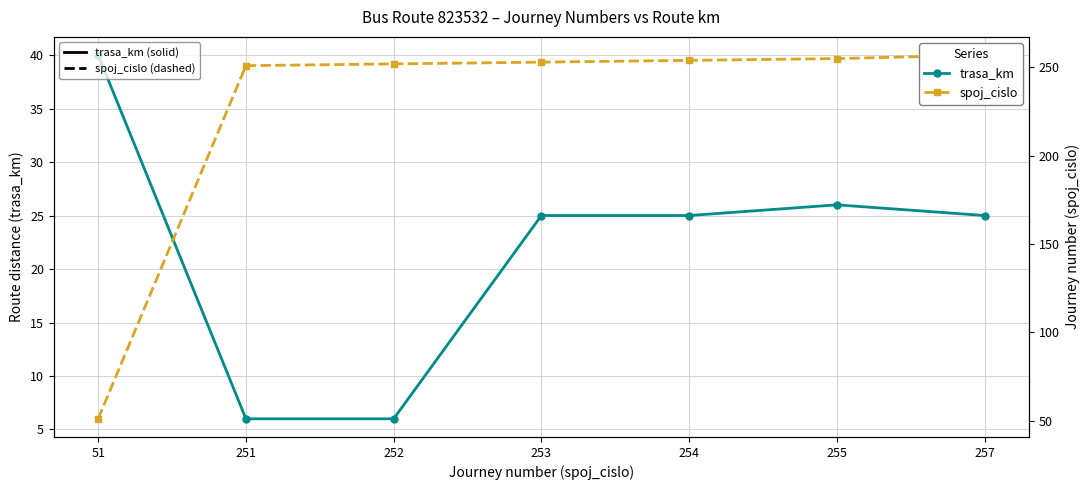

What is the value of the spoj_cislo point at the 2nd from the left?

251